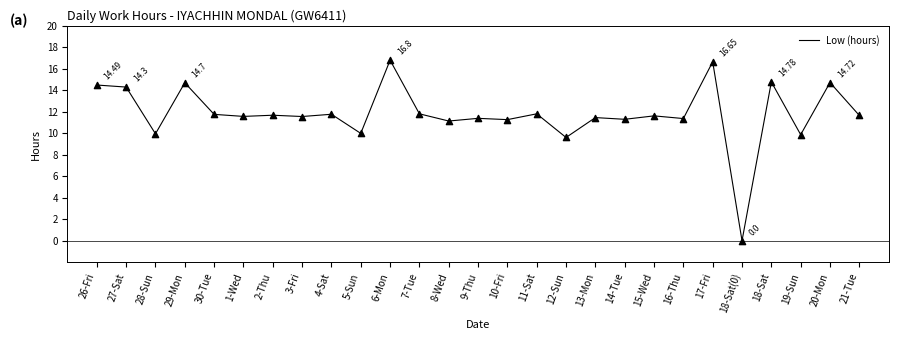

Which has a higher value, 27-Sat or 5-Sun?

27-Sat